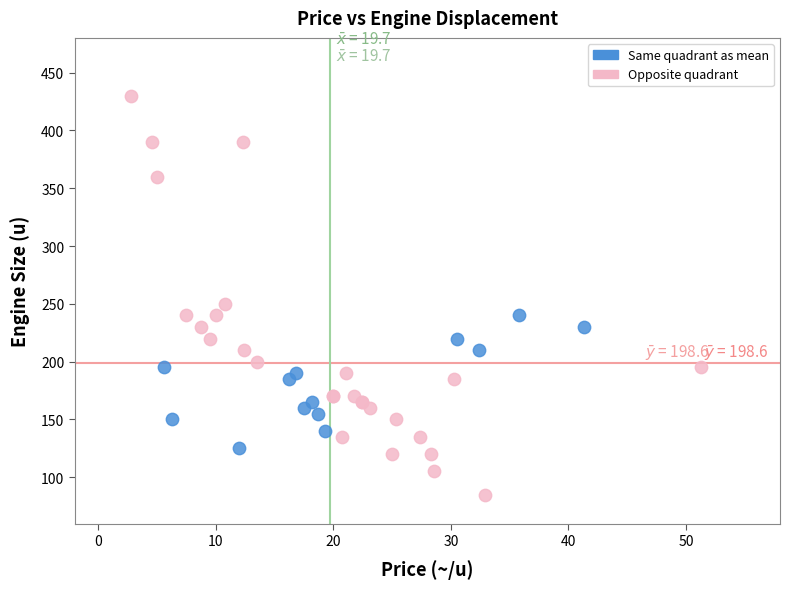

Which series has the widest spread of Y values?

Opposite quadrant